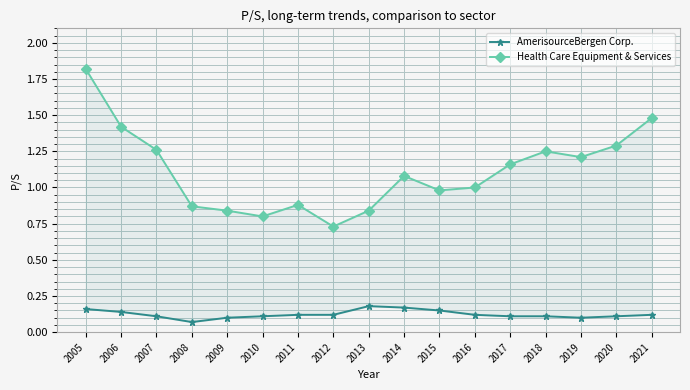

What is the difference between the Health Care Equipment & Services values at 2012 and 2017?

0.4